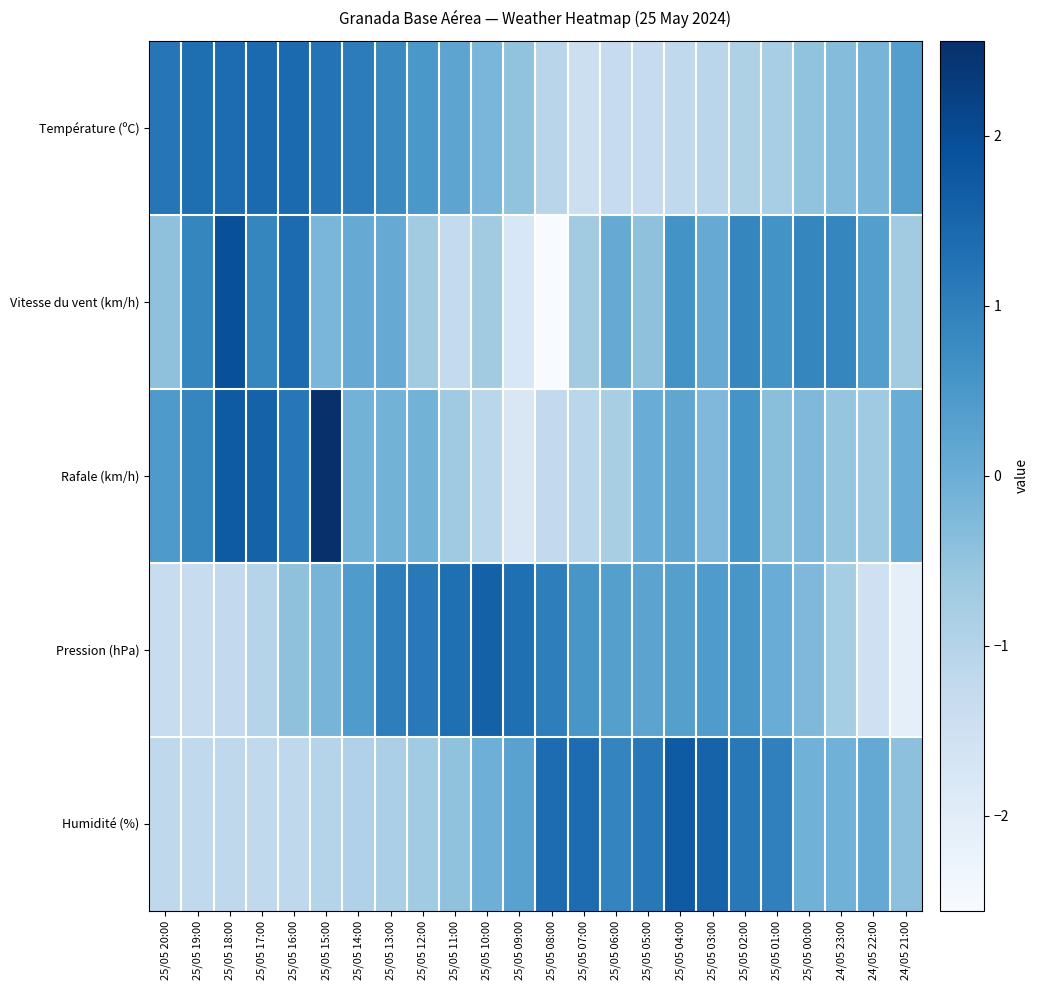

Reading left to right, list all the values displayed in this chart.

Température (ºC): 25/05 20:00=1.2	25/05 19:00=1.3	25/05 18:00=1.4	25/05 17:00=1.4	25/05 16:00=1.4	25/05 15:00=1.2	25/05 14:00=1.1	25/05 13:00=0.8	25/05 12:00=0.5	25/05 11:00=0.2	25/05 10:00=-0.2	25/05 09:00=-0.5	25/05 08:00=-1.1	25/05 07:00=-1.5	25/05 06:00=-1.3	25/05 05:00=-1.3	25/05 04:00=-1.2	25/05 03:00=-1.1	25/05 02:00=-0.9	25/05 01:00=-0.8	25/05 00:00=-0.5	24/05 23:00=-0.3	24/05 22:00=-0.1	24/05 21:00=0.4
Vitesse du vent (km/h): 25/05 20:00=-0.5	25/05 19:00=0.9	25/05 18:00=1.9	25/05 17:00=0.9	25/05 16:00=1.4	25/05 15:00=-0.2	25/05 14:00=0.1	25/05 13:00=0.1	25/05 12:00=-0.7	25/05 11:00=-1.2	25/05 10:00=-0.7	25/05 09:00=-1.8	25/05 08:00=-2.6	25/05 07:00=-0.7	25/05 06:00=0.1	25/05 05:00=-0.5	25/05 04:00=0.6	25/05 03:00=0.1	25/05 02:00=0.9	25/05 01:00=0.6	25/05 00:00=0.9	24/05 23:00=0.9	24/05 22:00=0.3	24/05 21:00=-0.7
Rafale (km/h): 25/05 20:00=0.5	25/05 19:00=0.9	25/05 18:00=1.7	25/05 17:00=1.6	25/05 16:00=1.2	25/05 15:00=2.6	25/05 14:00=-0.1	25/05 13:00=-0.1	25/05 12:00=-0.1	25/05 11:00=-0.7	25/05 10:00=-1.1	25/05 09:00=-1.8	25/05 08:00=-1.2	25/05 07:00=-1.1	25/05 06:00=-0.8	25/05 05:00=0.0	25/05 04:00=0.2	25/05 03:00=-0.3	25/05 02:00=0.6	25/05 01:00=-0.4	25/05 00:00=-0.3	24/05 23:00=-0.5	24/05 22:00=-0.7	24/05 21:00=0.0
Pression (hPa): 25/05 20:00=-1.3	25/05 19:00=-1.3	25/05 18:00=-1.2	25/05 17:00=-1.0	25/05 16:00=-0.4	25/05 15:00=-0.2	25/05 14:00=0.4	25/05 13:00=1.0	25/05 12:00=1.1	25/05 11:00=1.3	25/05 10:00=1.6	25/05 09:00=1.3	25/05 08:00=1.0	25/05 07:00=0.5	25/05 06:00=0.3	25/05 05:00=0.2	25/05 04:00=0.3	25/05 03:00=0.4	25/05 02:00=0.5	25/05 01:00=0.0	25/05 00:00=-0.3	24/05 23:00=-0.7	24/05 22:00=-1.5	24/05 21:00=-2.1
Humidité (%): 25/05 20:00=-1.2	25/05 19:00=-1.2	25/05 18:00=-1.2	25/05 17:00=-1.2	25/05 16:00=-1.2	25/05 15:00=-1.0	25/05 14:00=-0.9	25/05 13:00=-0.8	25/05 12:00=-0.7	25/05 11:00=-0.5	25/05 10:00=-0.0	25/05 09:00=0.3	25/05 08:00=1.4	25/05 07:00=1.4	25/05 06:00=0.9	25/05 05:00=1.1	25/05 04:00=1.7	25/05 03:00=1.5	25/05 02:00=1.1	25/05 01:00=1.0	25/05 00:00=-0.1	24/05 23:00=-0.1	24/05 22:00=0.1	24/05 21:00=-0.4